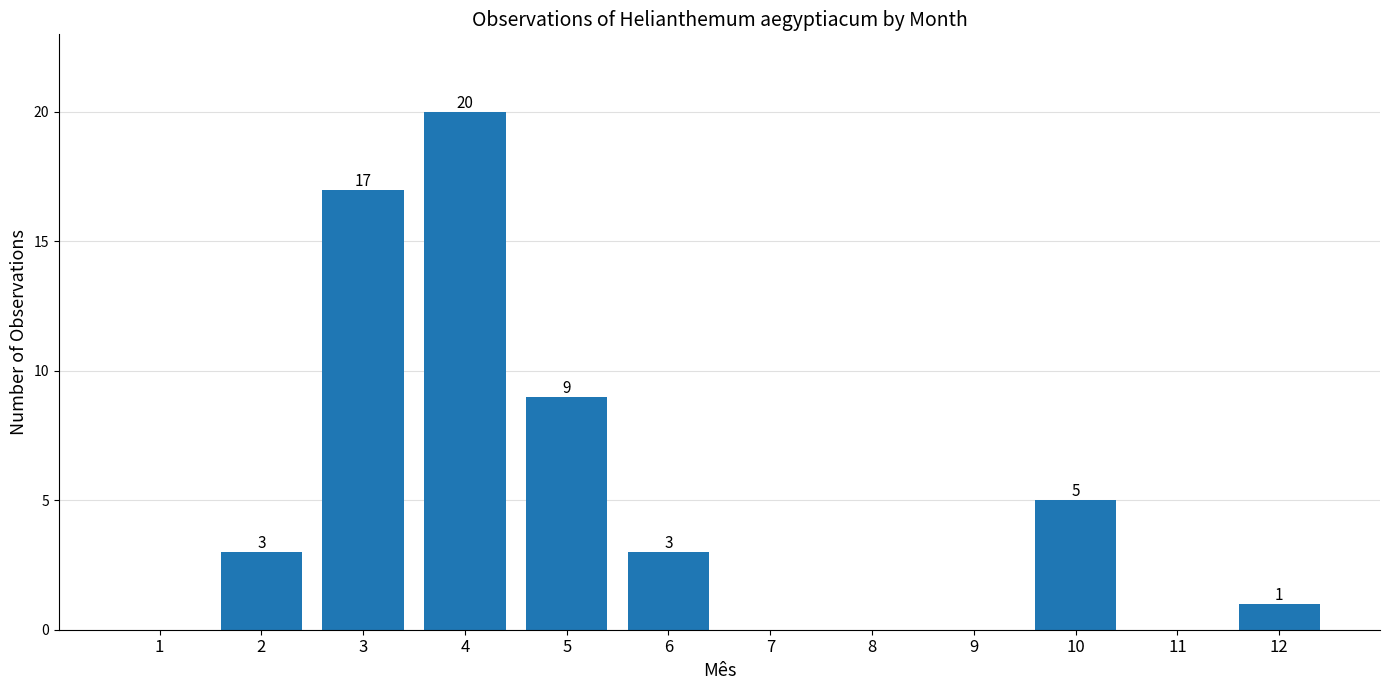

What is the sum of the values at 1 and 10?

5